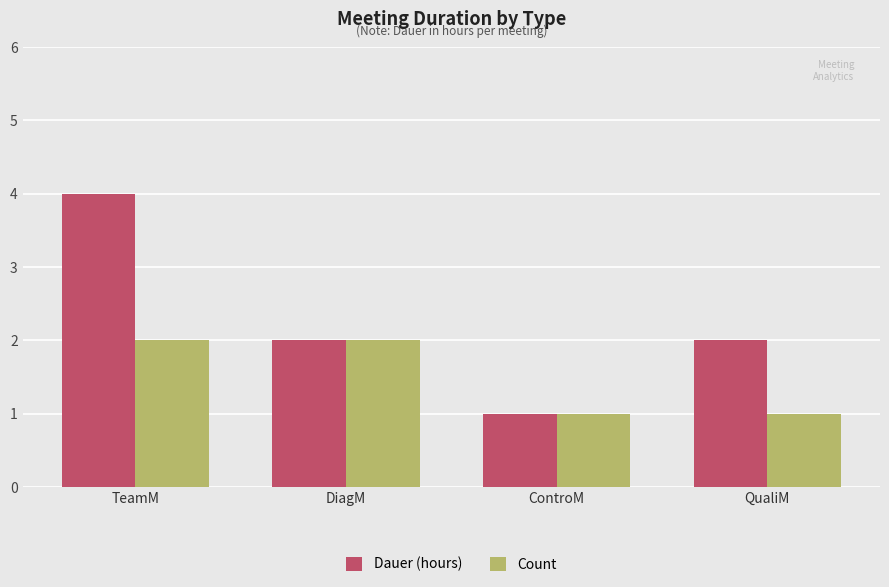

List the series in order of their peak value, highest first.

Dauer (hours), Count